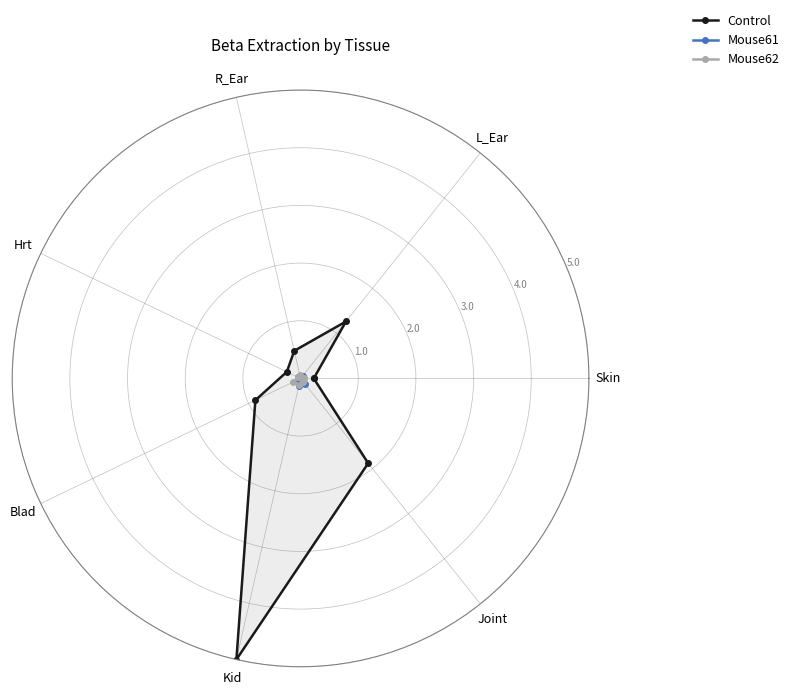

Which category has the lowest value in the Control series?

Skin